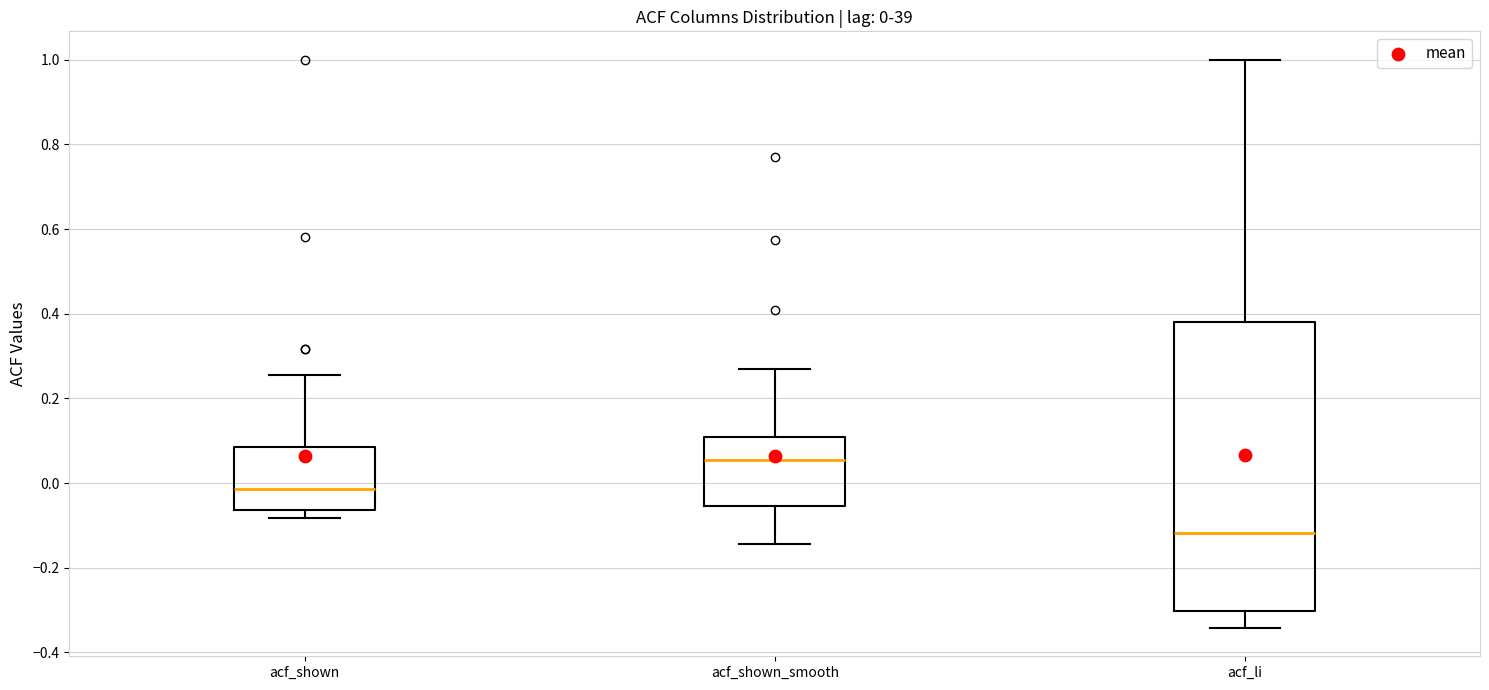

Comparing the boxes themselves (not the whiskers), which one is the tallest?

acf_li